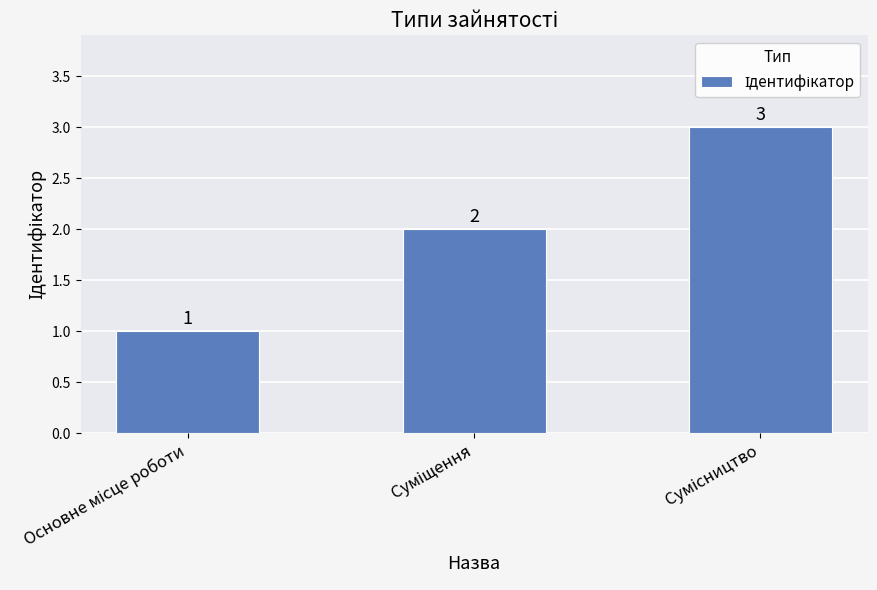

What is the smallest value displayed?

1